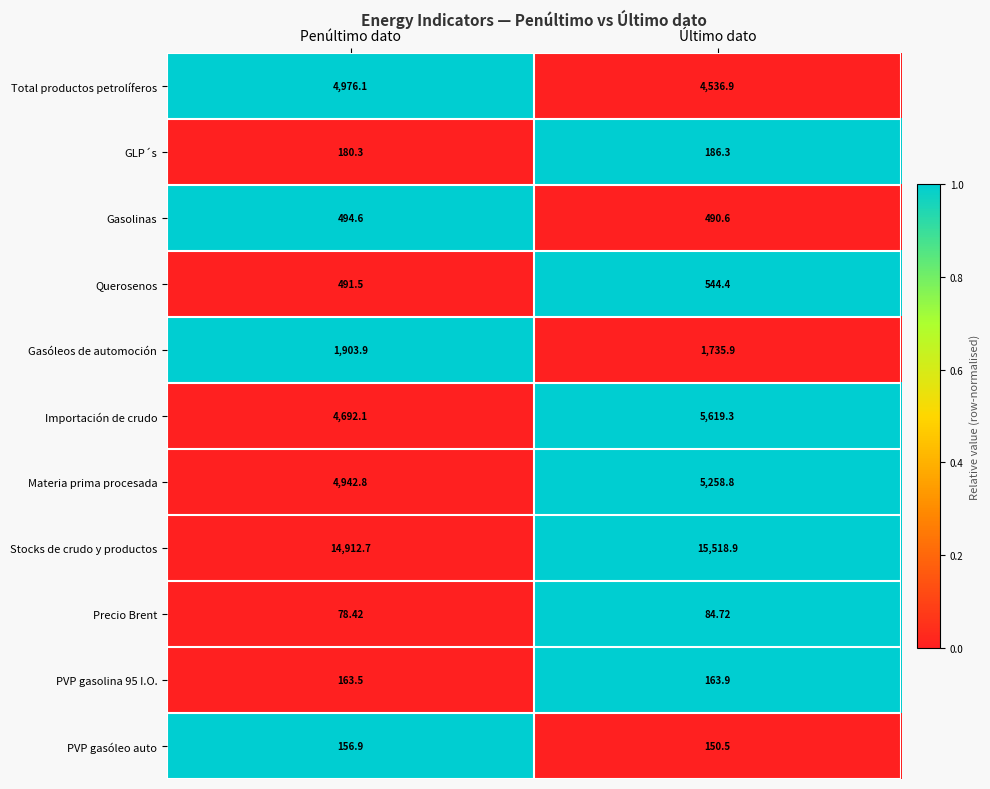

Rank the series by their maximum value, from lowest to highest.

Precio Brent, PVP gasóleo auto, PVP gasolina 95 I.O., GLP´s, Gasolinas, Querosenos, Gasóleos de automoción, Total productos petrolíferos, Materia prima procesada, Importación de crudo, Stocks de crudo y productos